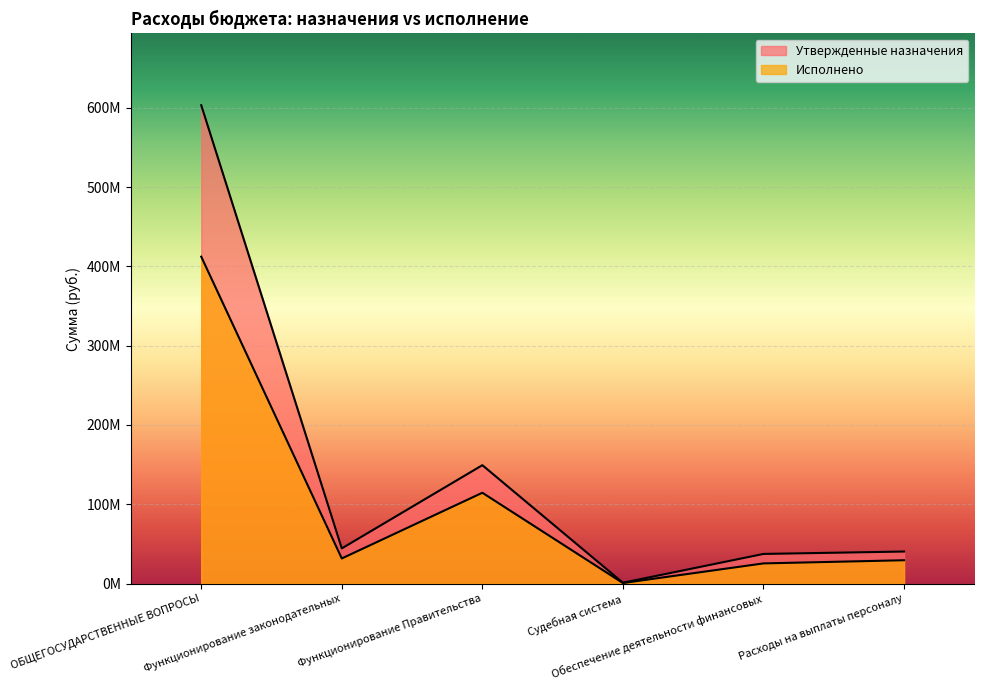

What are all the series names shown in the legend?

Утвержденные назначения, Исполнено